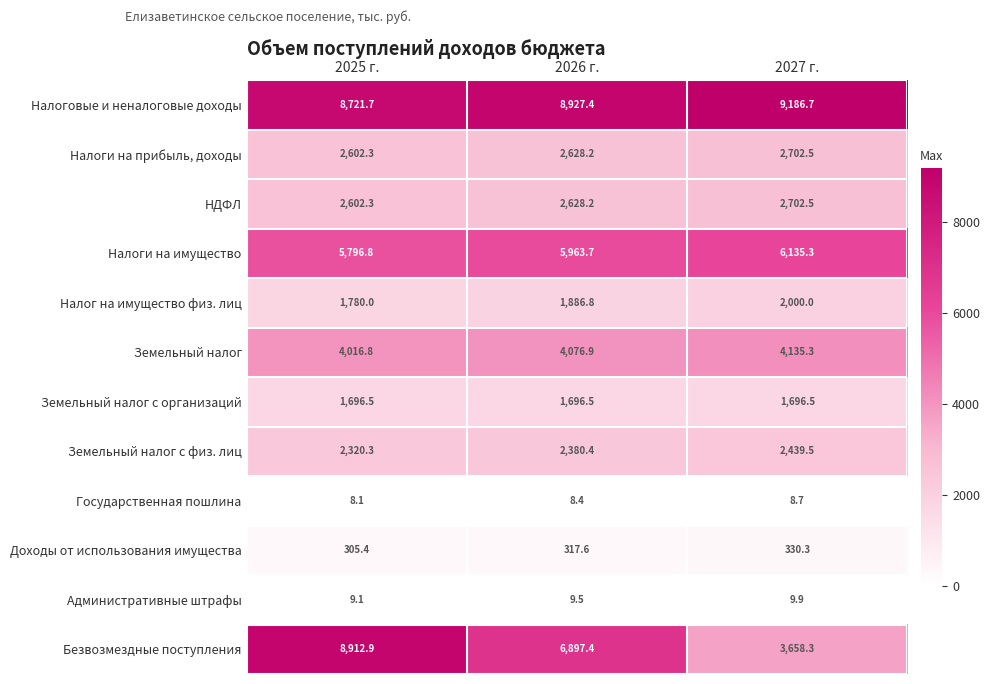

Which series has the largest total across all categories?

Налоговые и неналоговые доходы